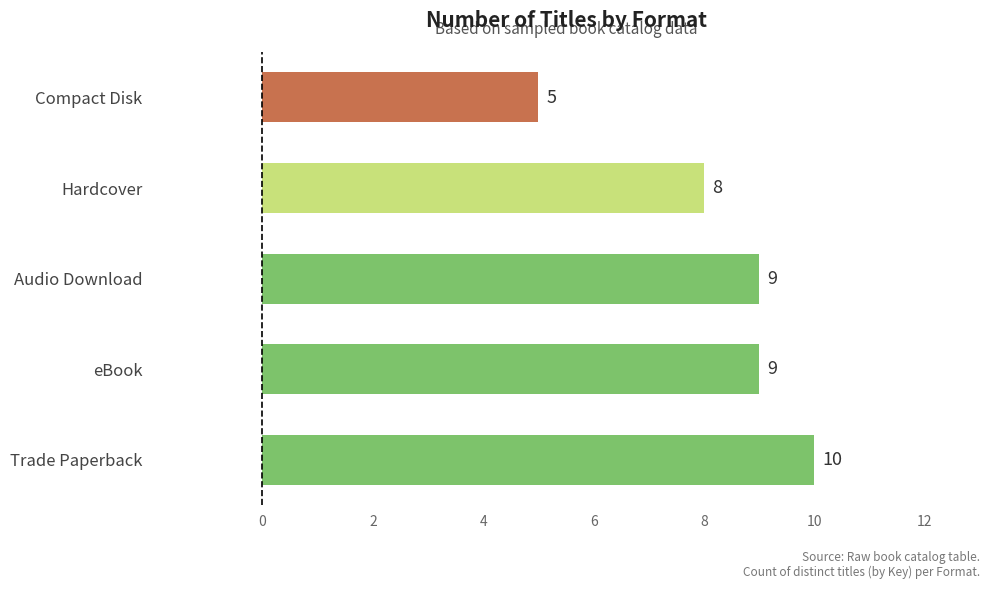

Which has a higher value, Hardcover or Trade Paperback?

Trade Paperback